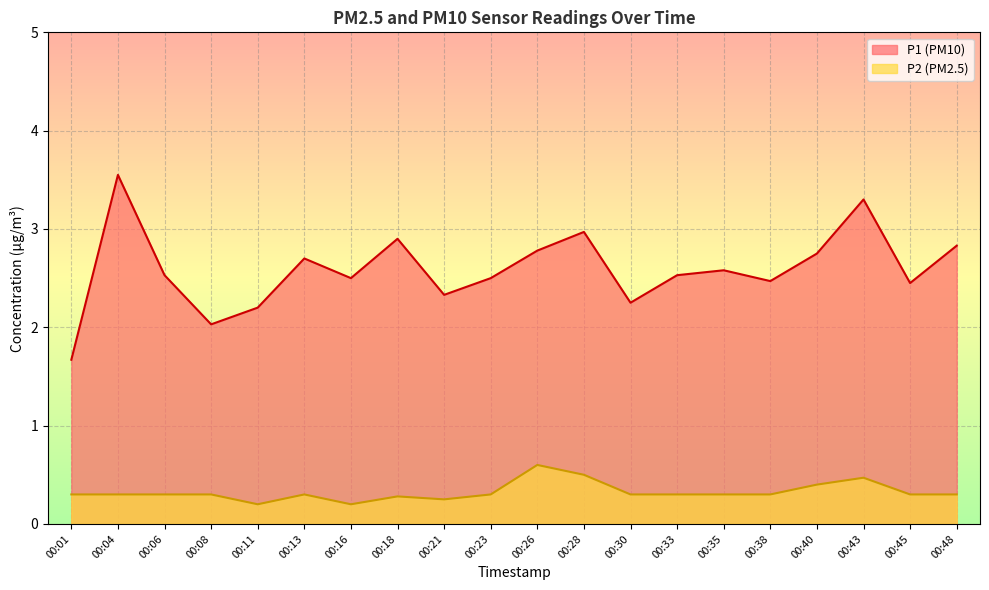

Which category has the highest value in the P1 series?

00:04